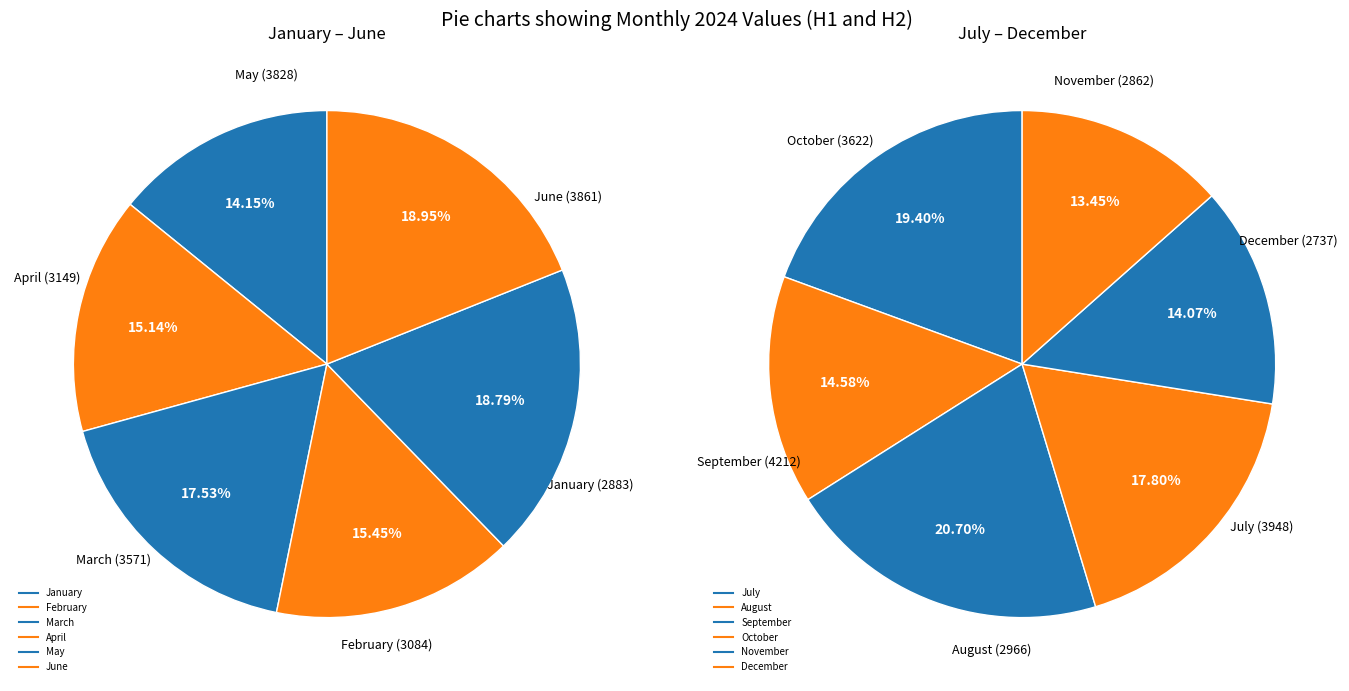

What is the ratio of the value at November to the value at December?

1.0